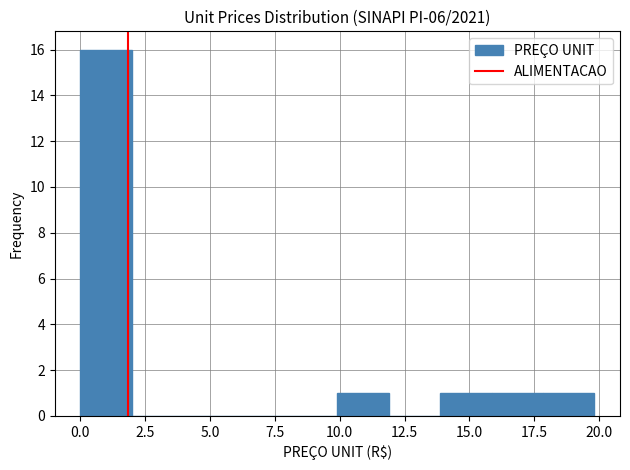

Around what value on the x-axis is the tallest bar? Give the approximate position of its centre, as read against the axis.

1.0